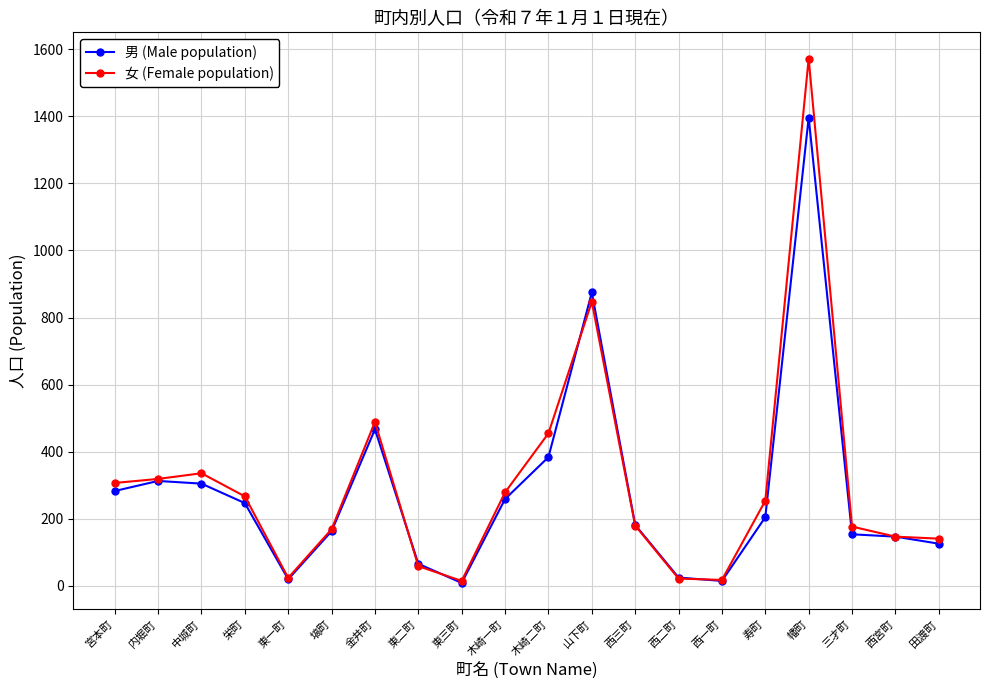

What is the value of the 女 (Female population) point at the 13th from the left?

180